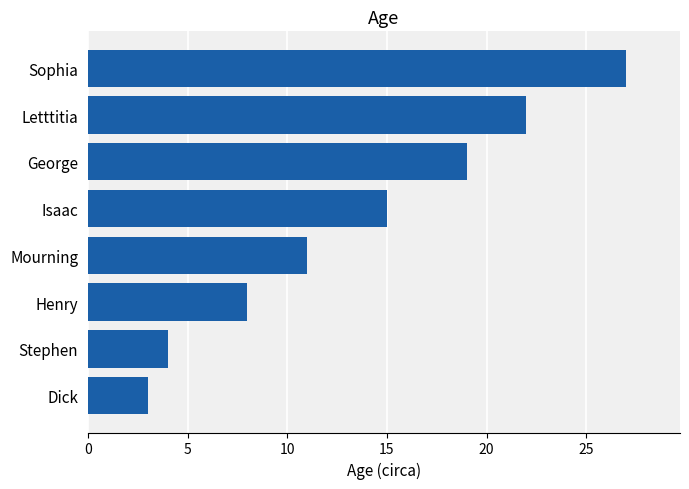

Between Isaac and Sophia, which is larger?

Sophia